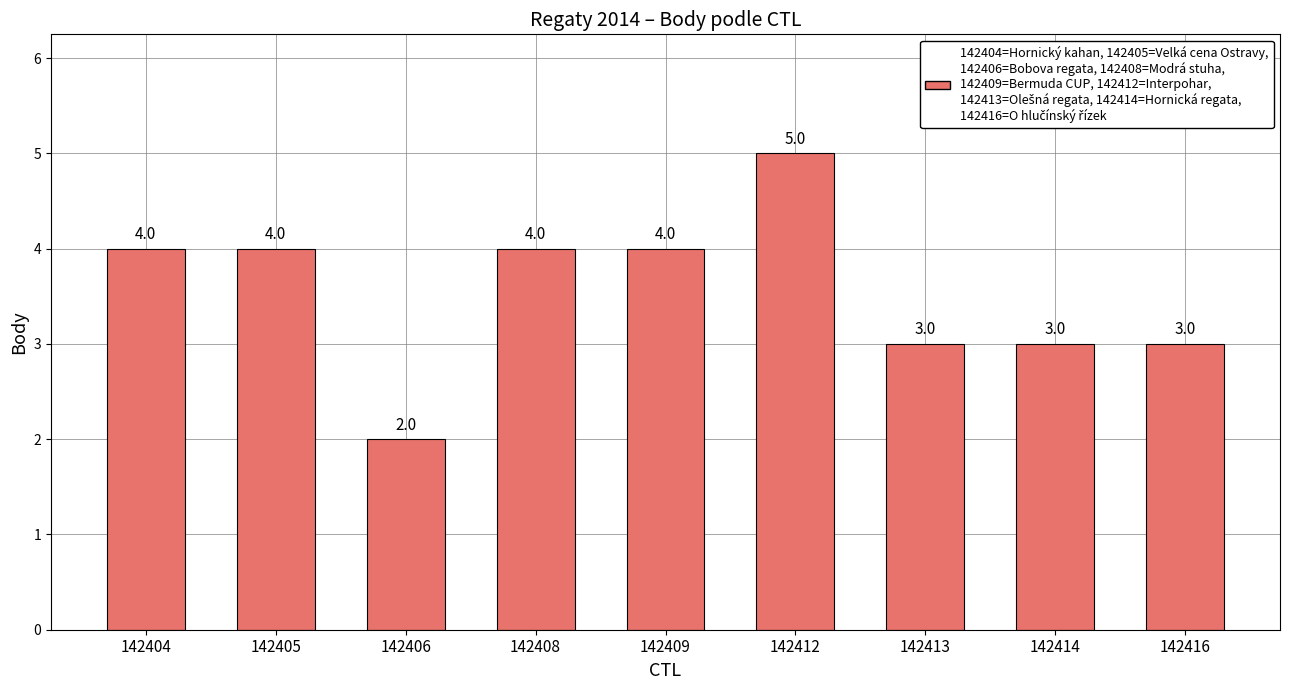

Approximately how many times larger is the value at 142404 compared to 142409?

1.0